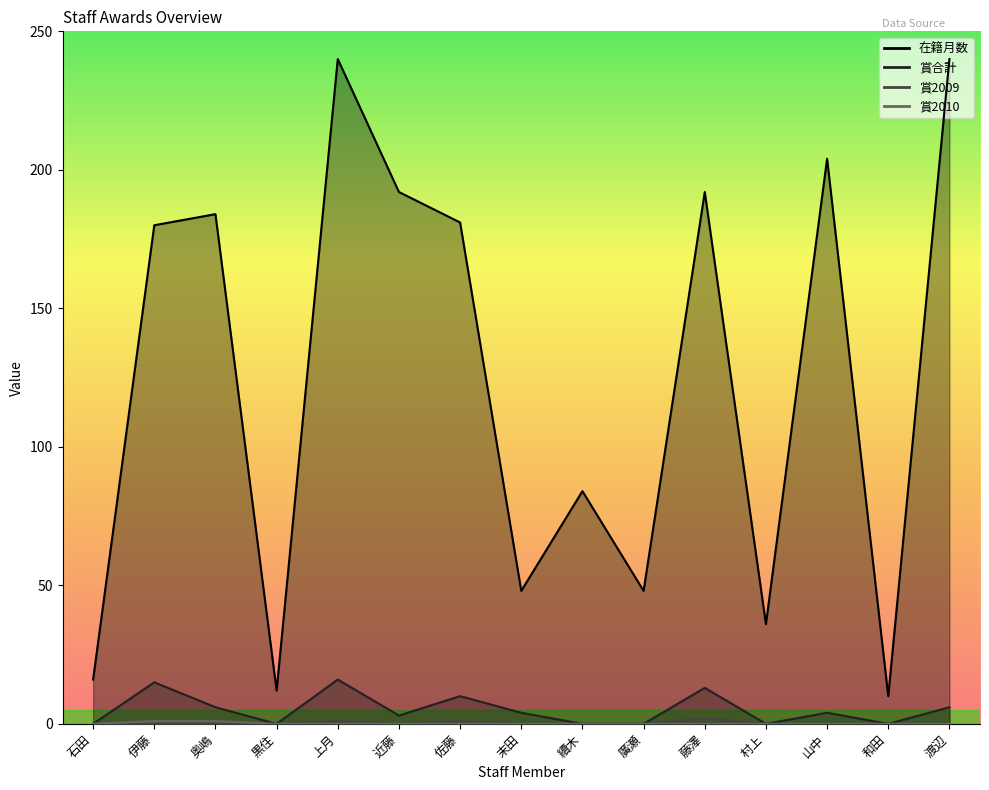

What is the label of the 11th point from the left?

藤澤